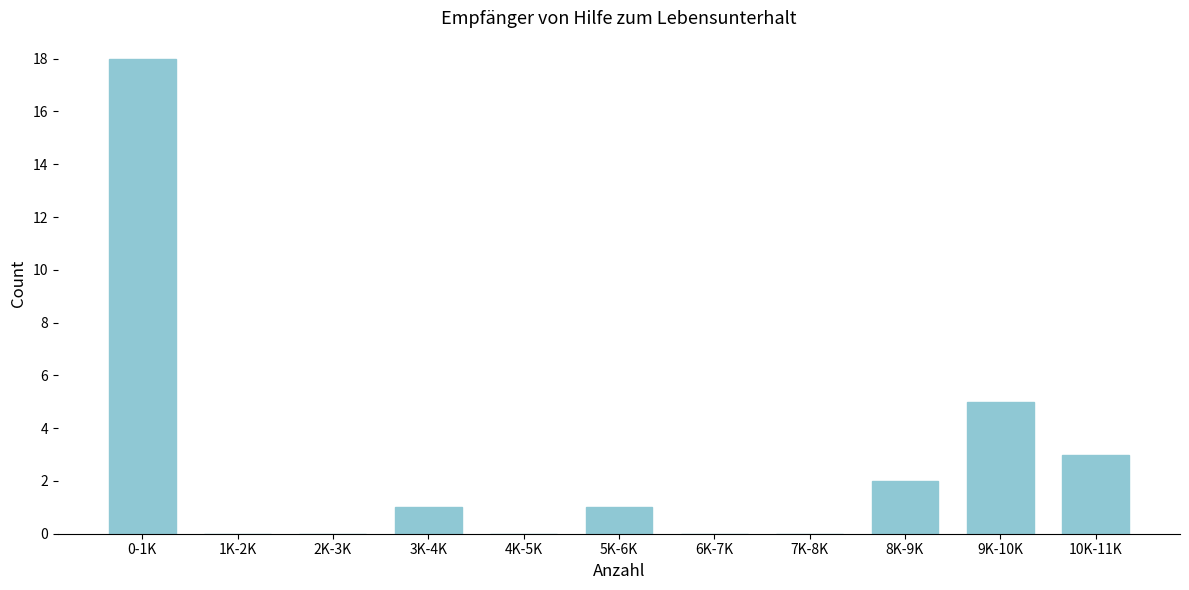

Reading left to right, what are all the values shown in this chart?

0-1K=18	1K-2K=0	2K-3K=0	3K-4K=1	4K-5K=0	5K-6K=1	6K-7K=0	7K-8K=0	8K-9K=2	9K-10K=5	10K-11K=3